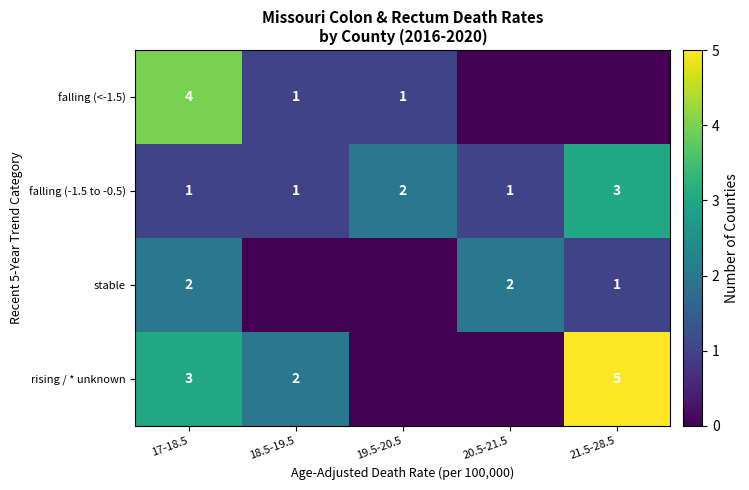

What is the sum of the falling (-1.5 to -0.5) values at 18.5-19.5 and 19.5-20.5?

3